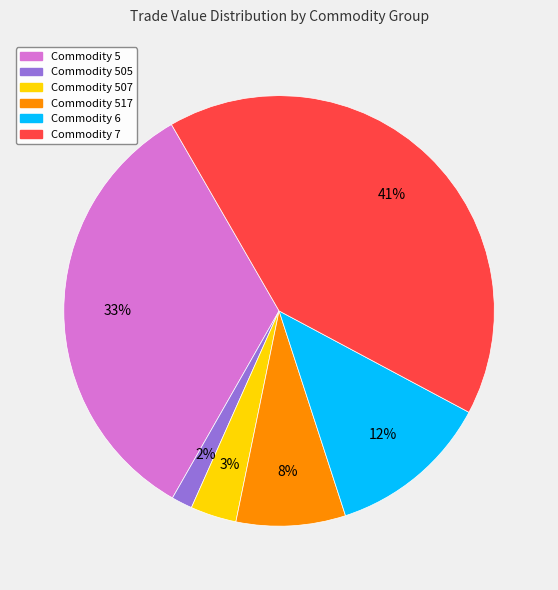

Is there a majority slice in this chart?

No